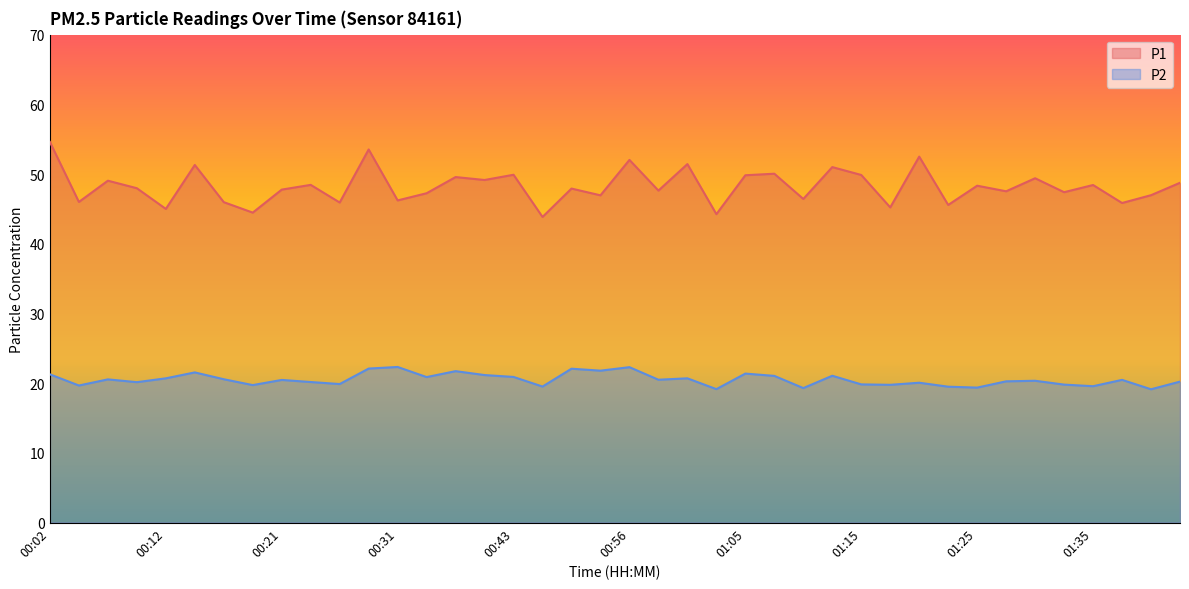

At which label is P2 closest to 20?

01:20